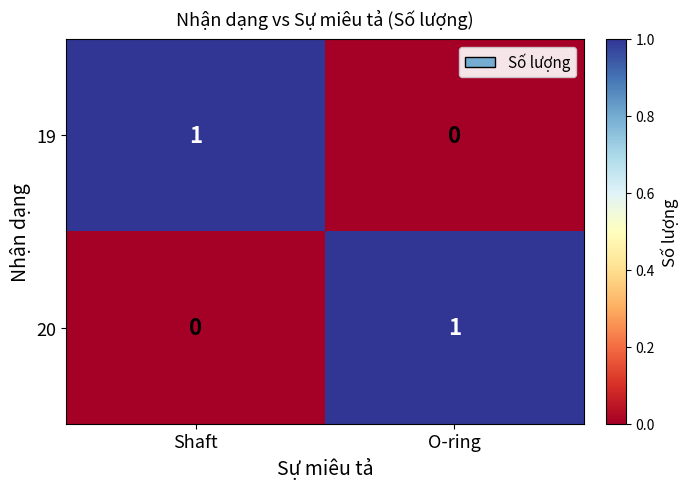

What is the spread (max minus min) of values at O-ring?

1